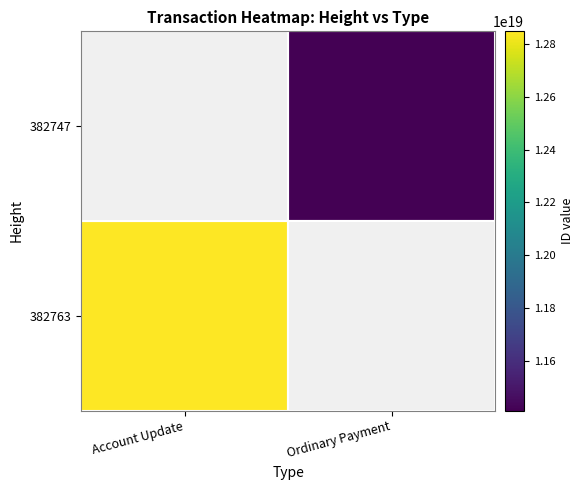

Which series has the largest total across all categories?

382763